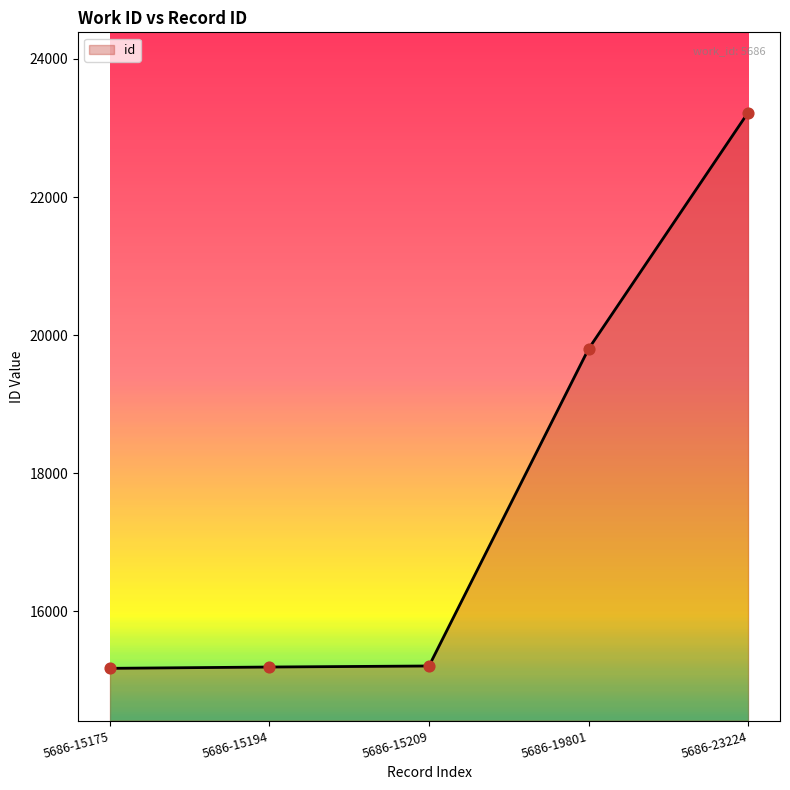

Between 5686-19801 and 5686-15175, which is larger?

5686-19801